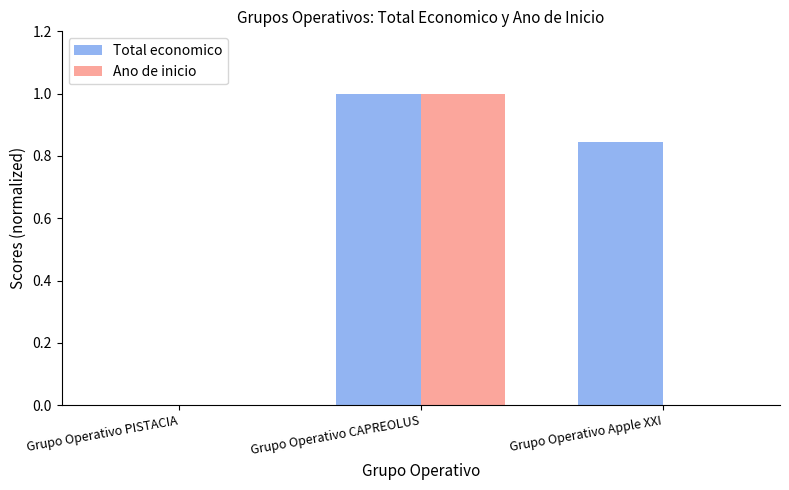

Is the value of Total economico at Grupo Operativo Apple XXI greater than the value of Ano de inicio at Grupo Operativo CAPREOLUS?

No